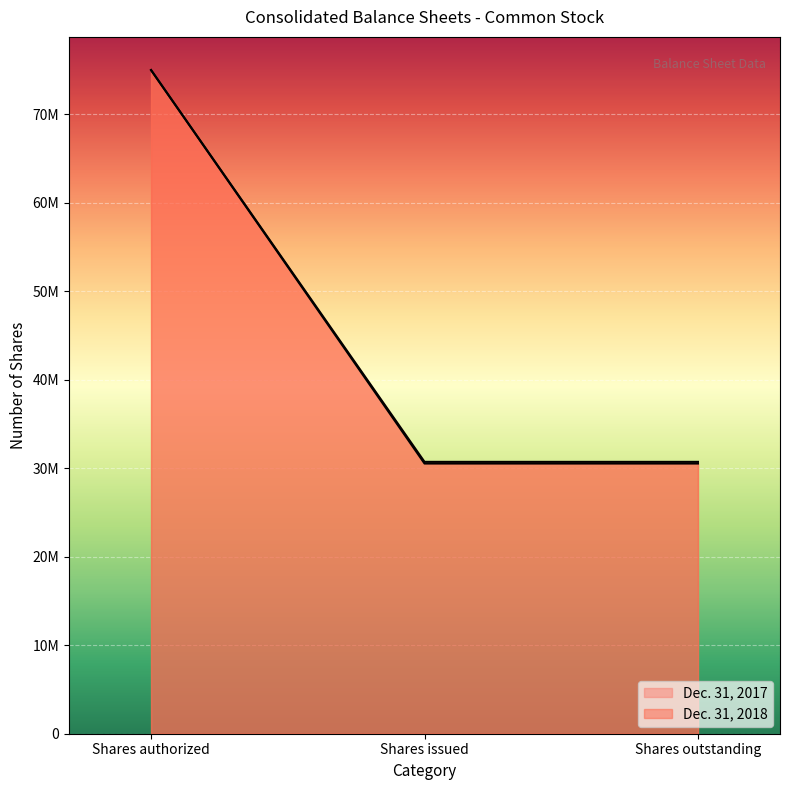

What is the sum of all Dec. 31, 2017 values?

136071035